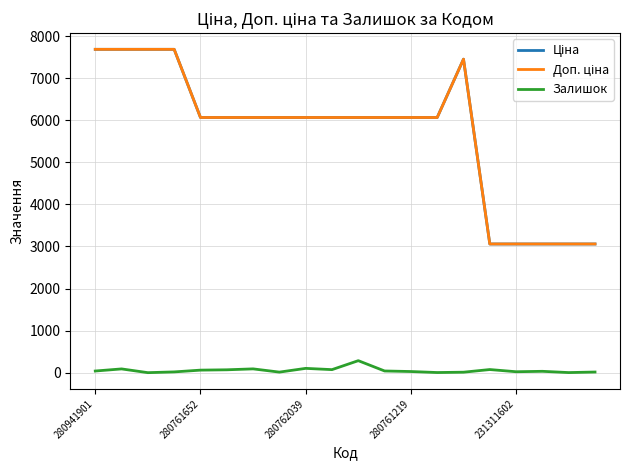

What is the greatest value displayed?

7688.0